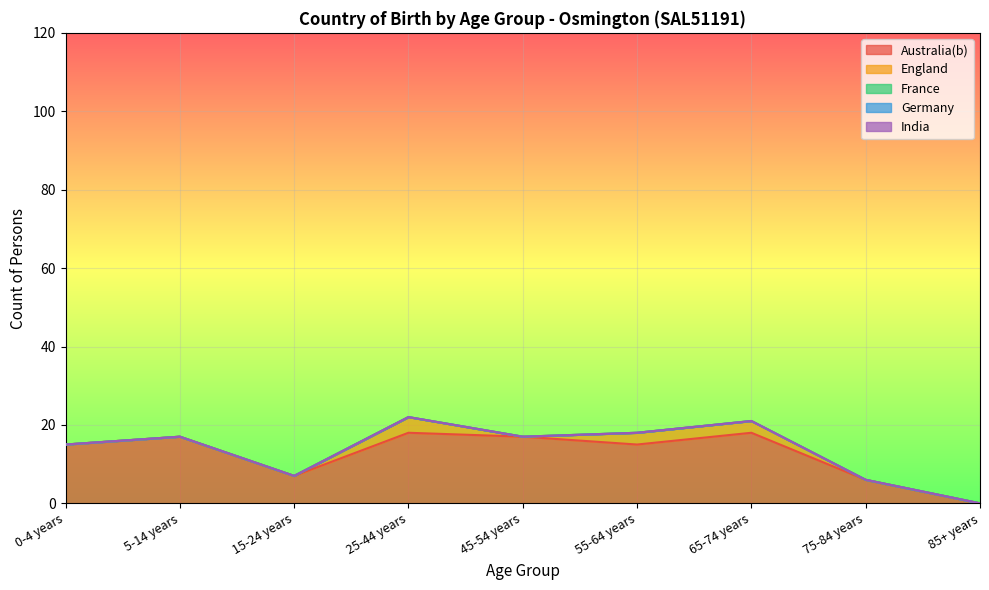

What is the difference between the highest and lowest values at 65-74 years?

18